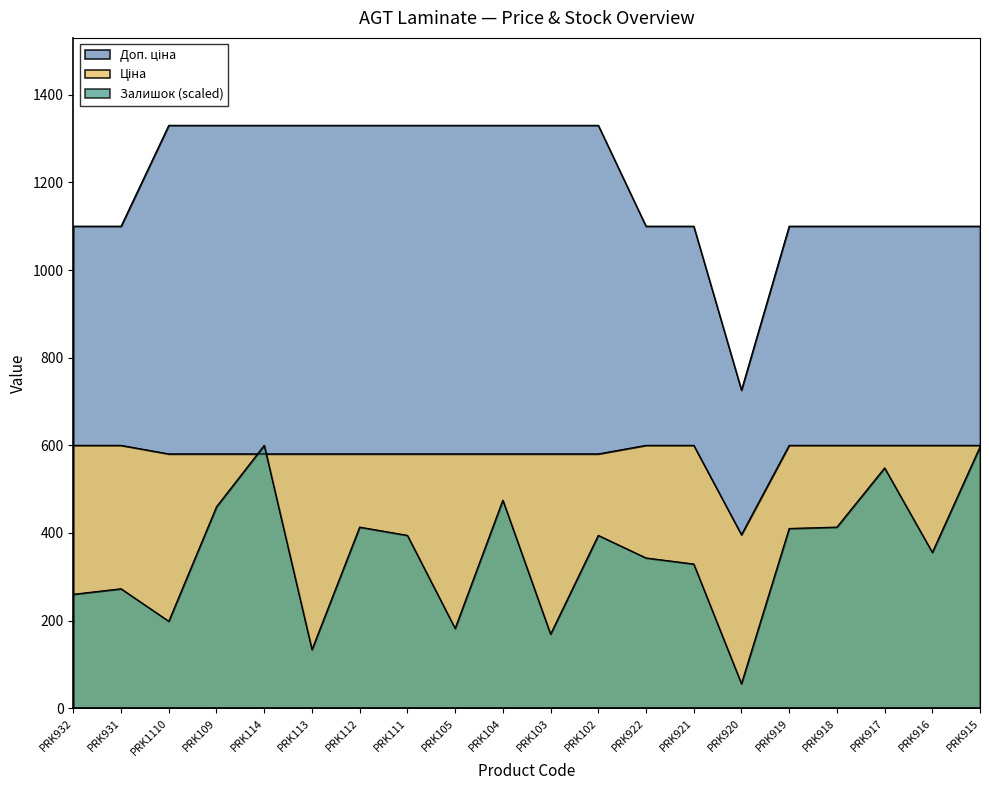

What is the approximate value of Ціна at PRK109?

580.4